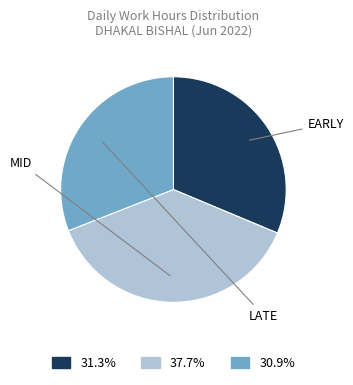

Does any single category account for the majority?

No